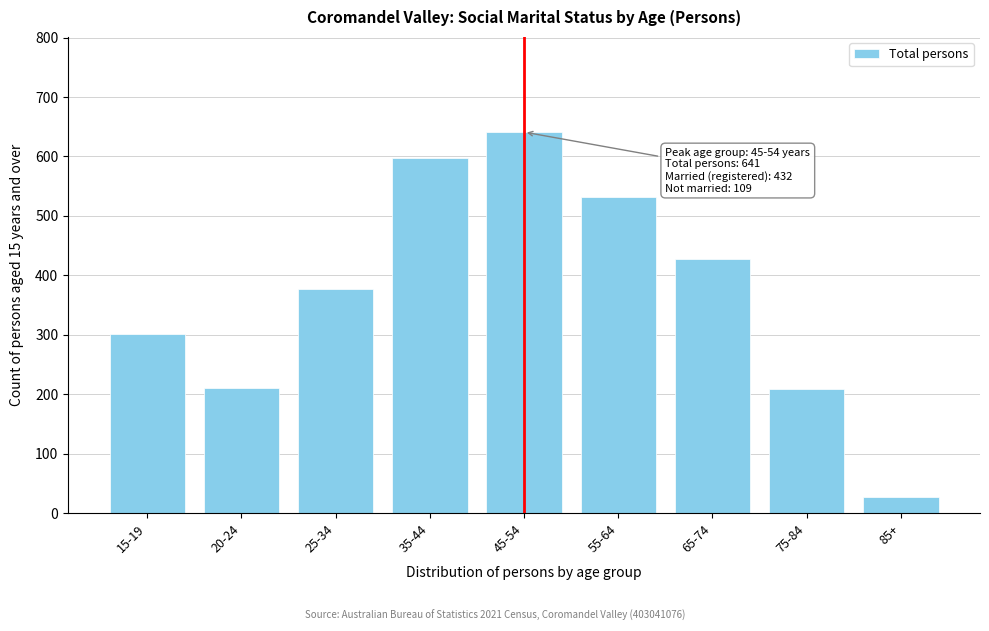

What is the average value?

369